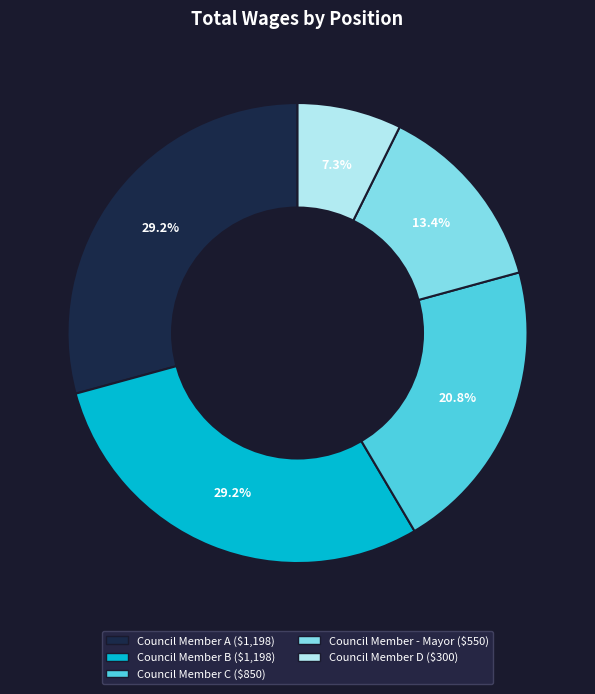

Is there any slice that represents more than half of the pie?

No